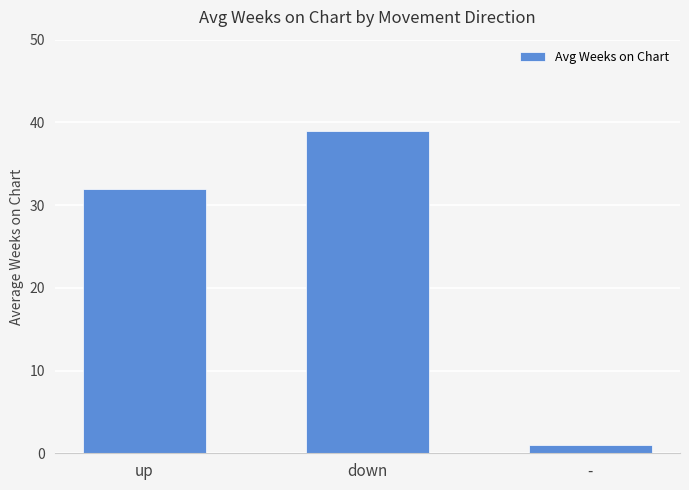

Between - and down, which is larger?

down